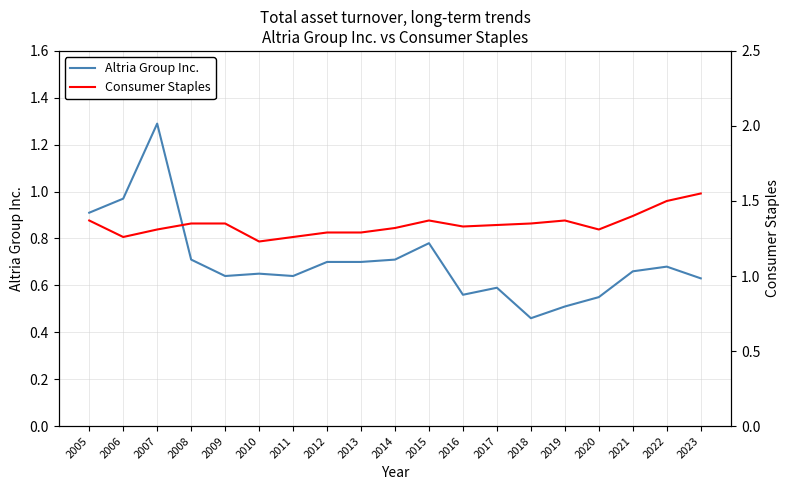

The Altria Group Inc. series shows 0.7 at 2012. True or false?

True